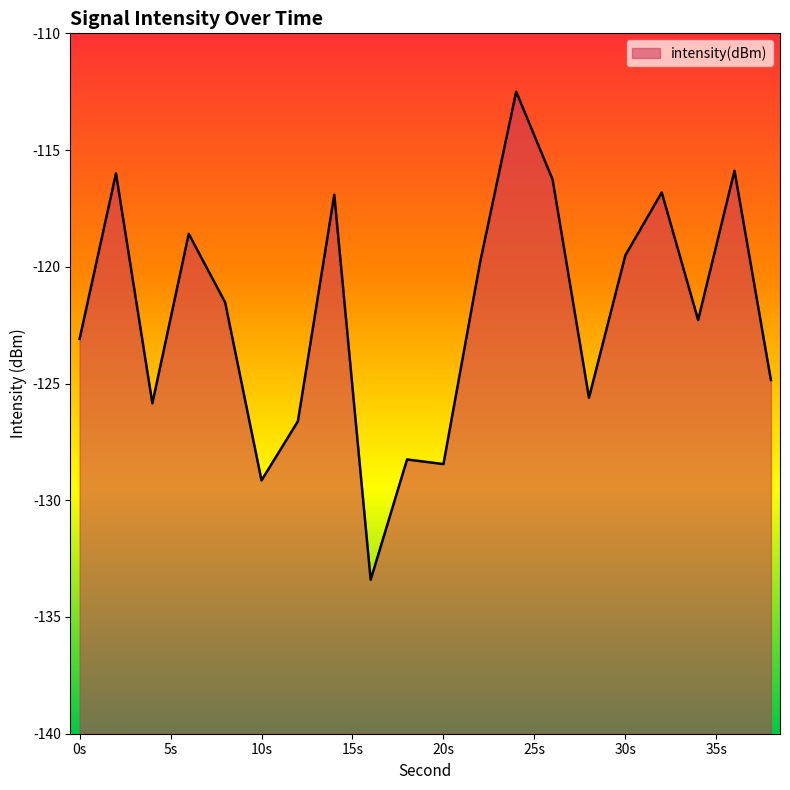

Count the number of categories in the chart.

20